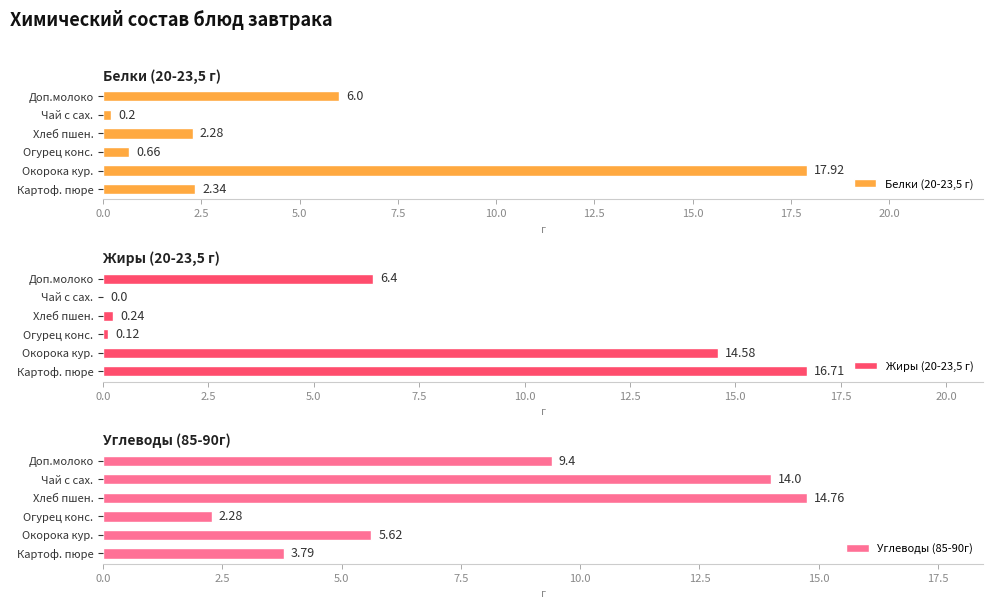

How many values in the Жиры (20-23,5 г) series exceed 6?

3